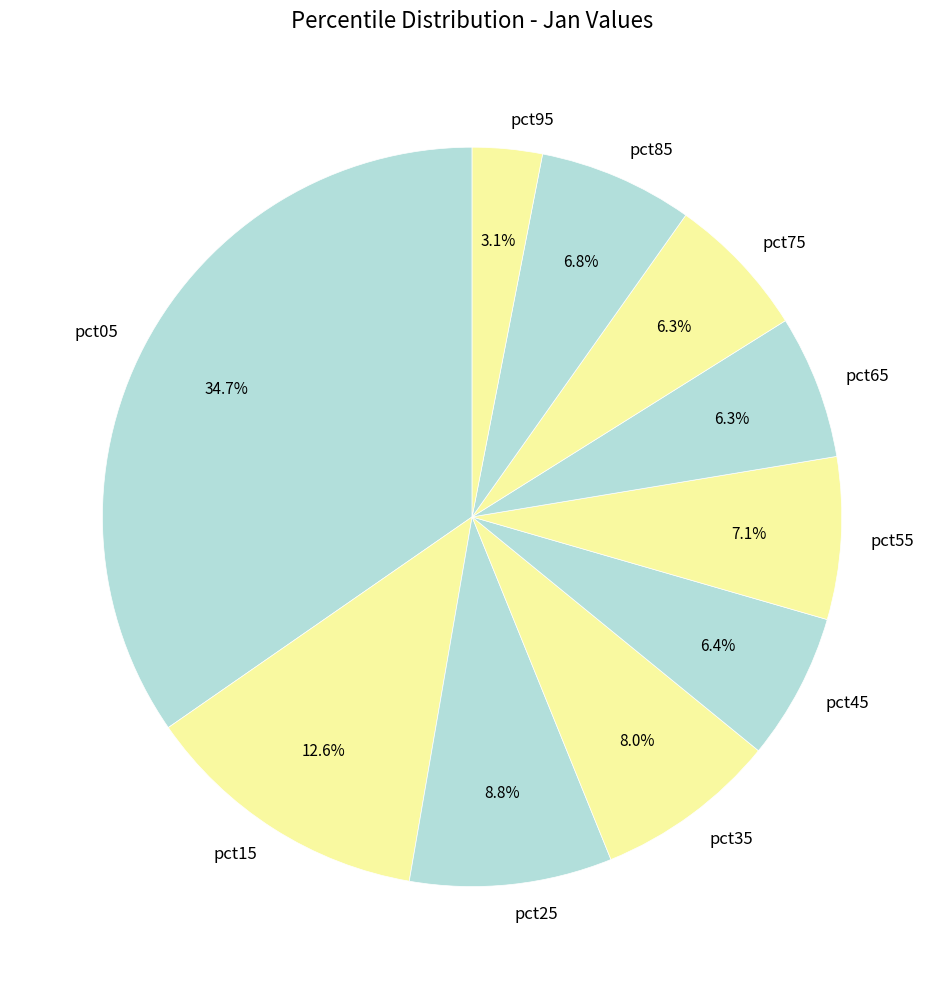

To the nearest percent, what is the combined percentage of pct55 and pct15?

20%